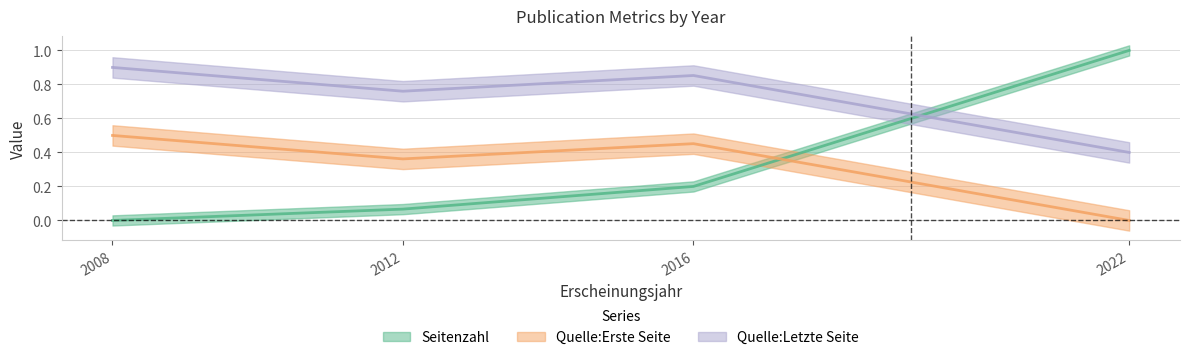

What are all the series names shown in the legend?

Seitenzahl, Quelle:Erste Seite, Quelle:Letzte Seite